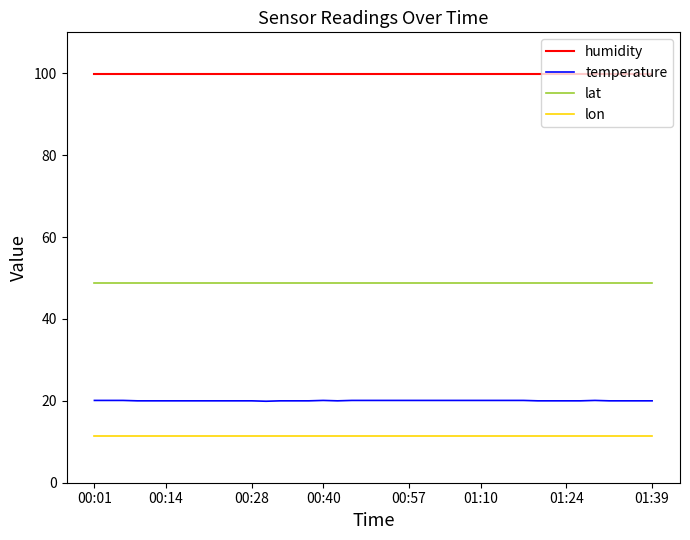

True or false: temperature and lon cross at least once.

False